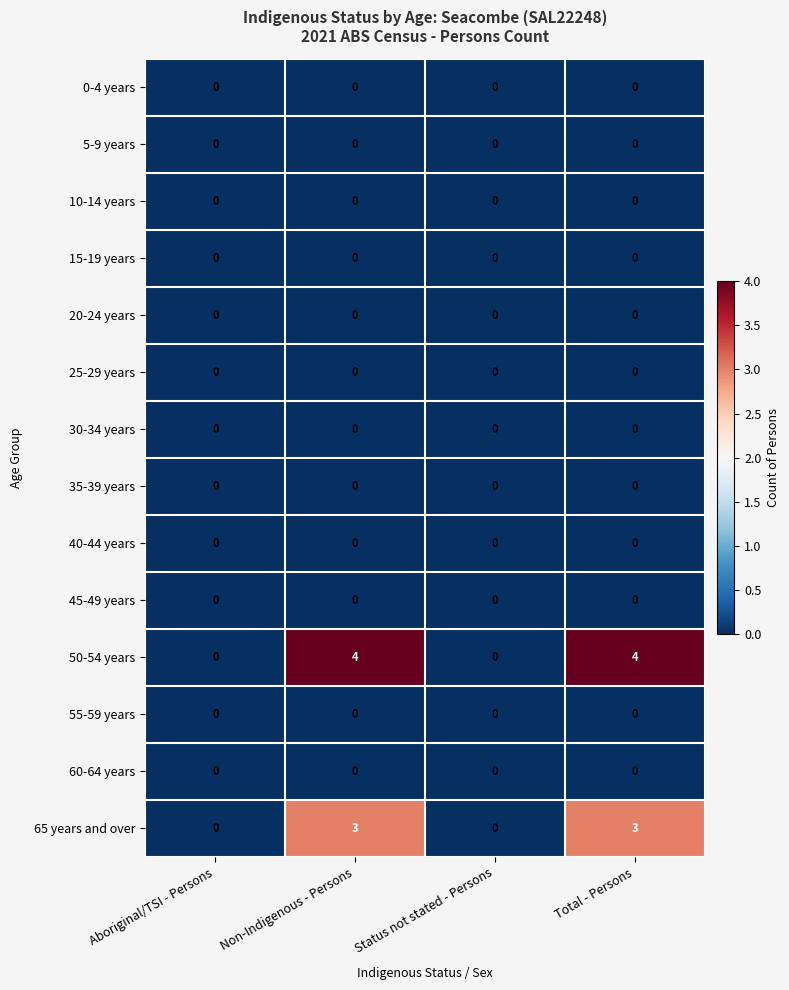

The value of 55-59 years at Status not stated - Persons is 0. True or false?

True